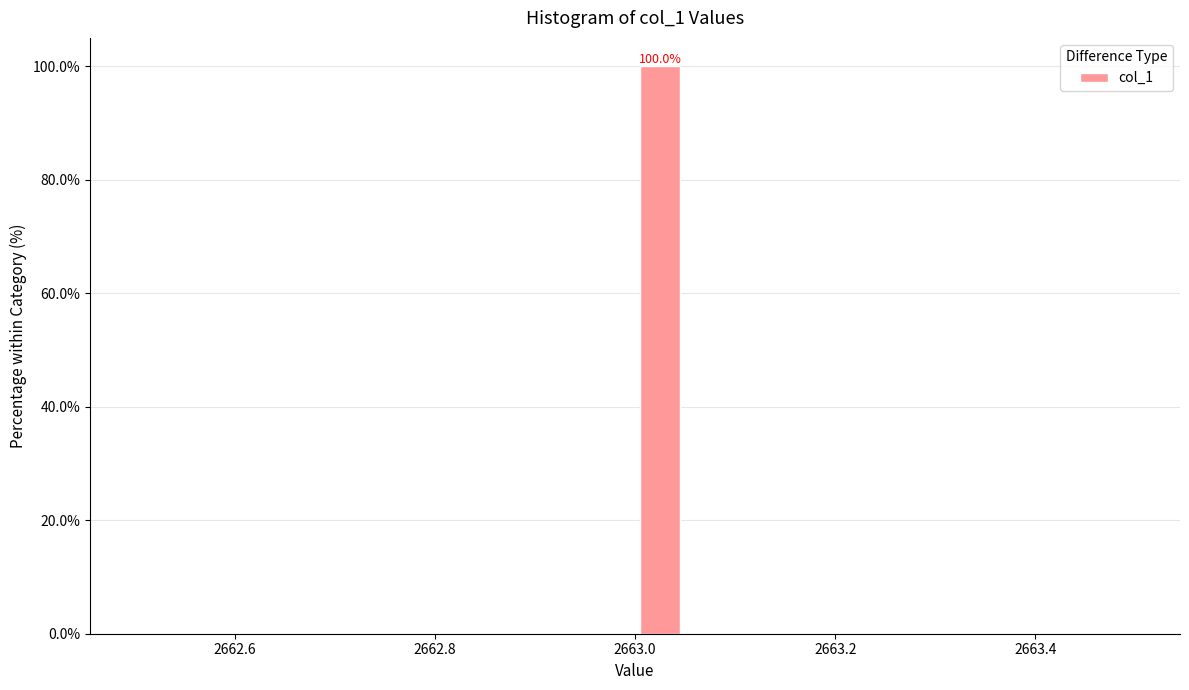

Read against the x-axis, roughly where is the centre of the tallest bar?

2663.02